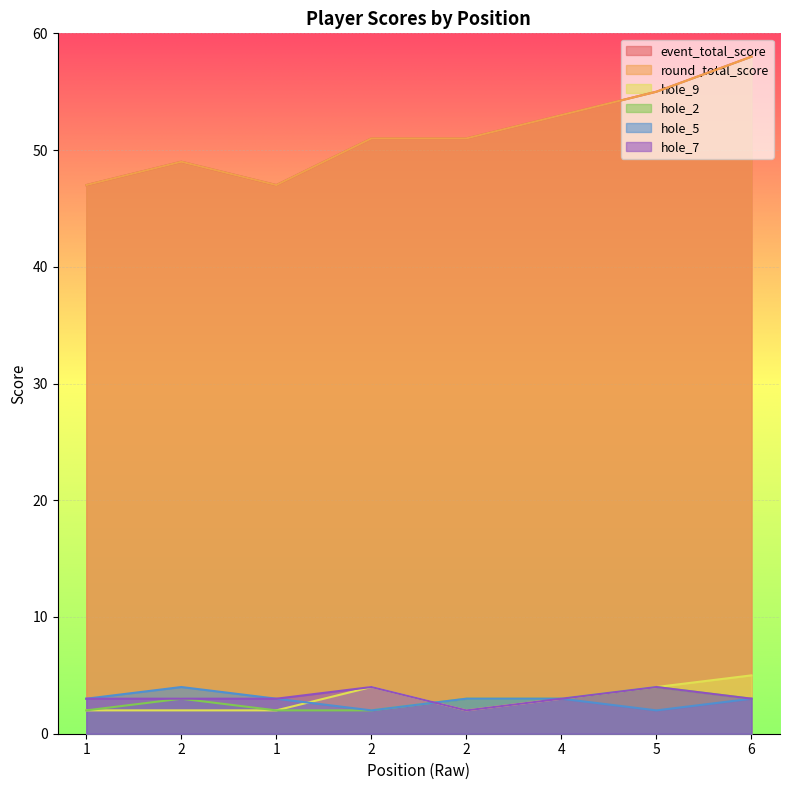

At which label does hole_7 first exceed 3?

2